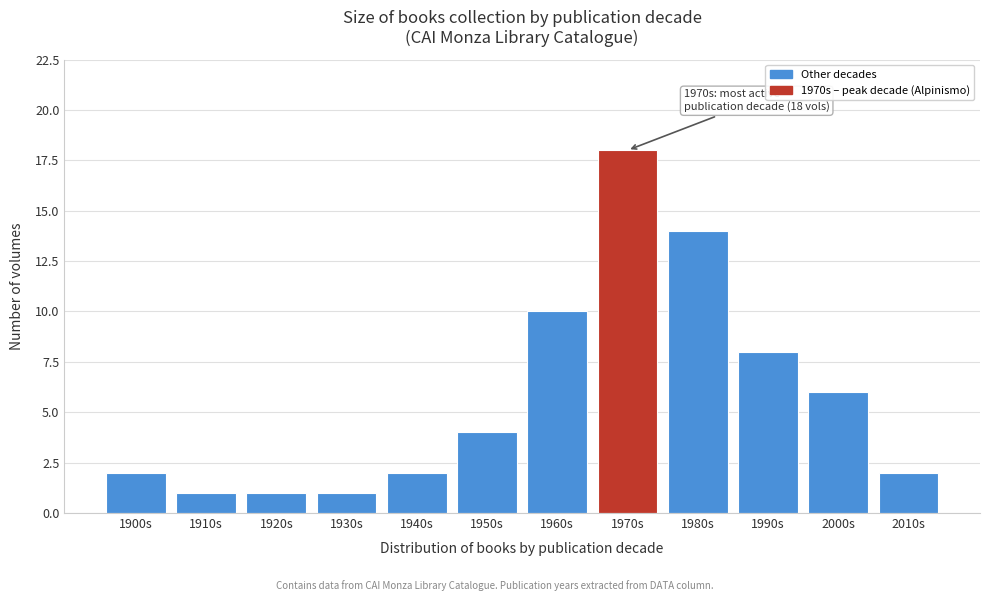

Reading right to left, what are all the values shown in this chart?

2010s=2	2000s=6	1990s=8	1980s=14	1970s=18	1960s=10	1950s=4	1940s=2	1930s=1	1920s=1	1910s=1	1900s=2